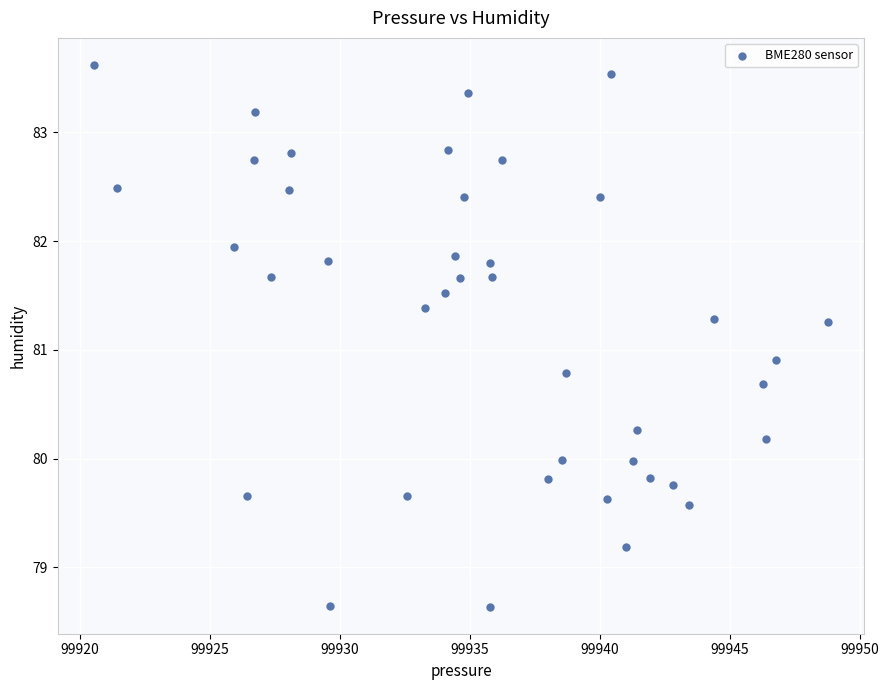

What Y value in the scatter plot is closest to 81?

80.9